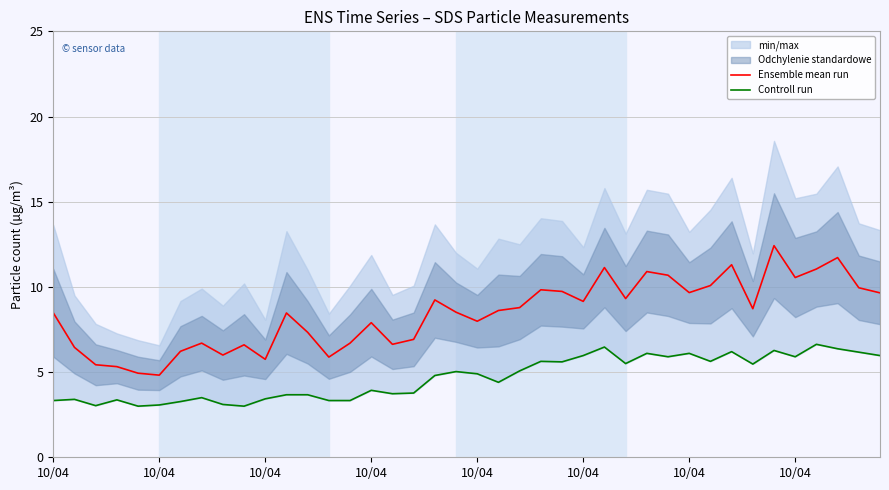

Where is the first local maximum for Ensemble mean run?

10/04